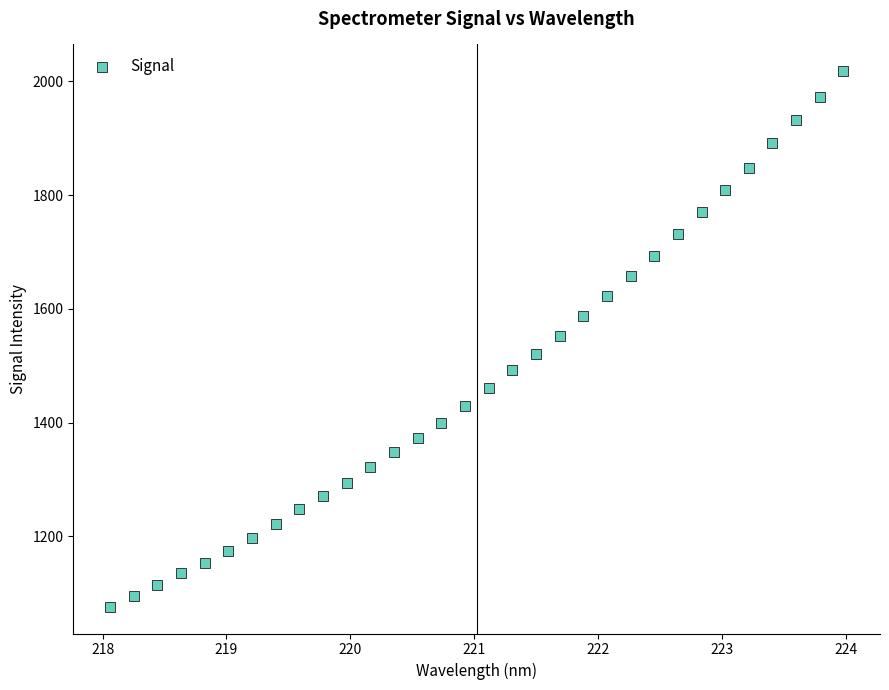

What is the range of Y values (max minus min)?

941.9